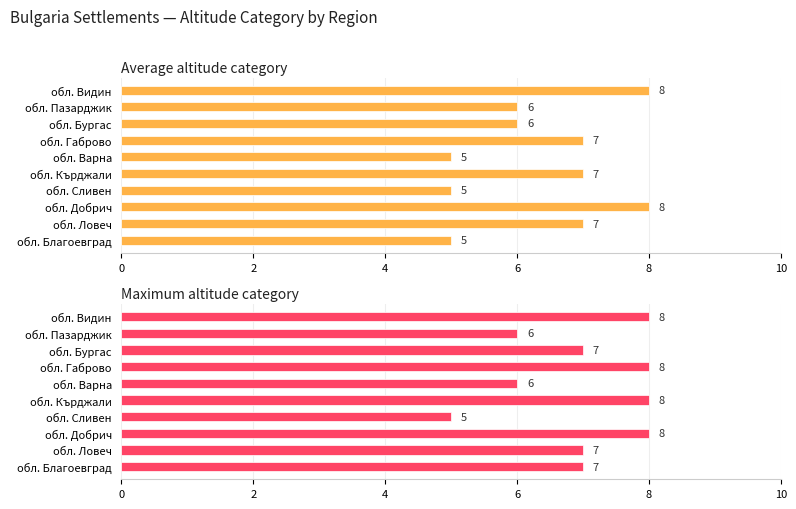

What is the minimum value shown in the chart?

5